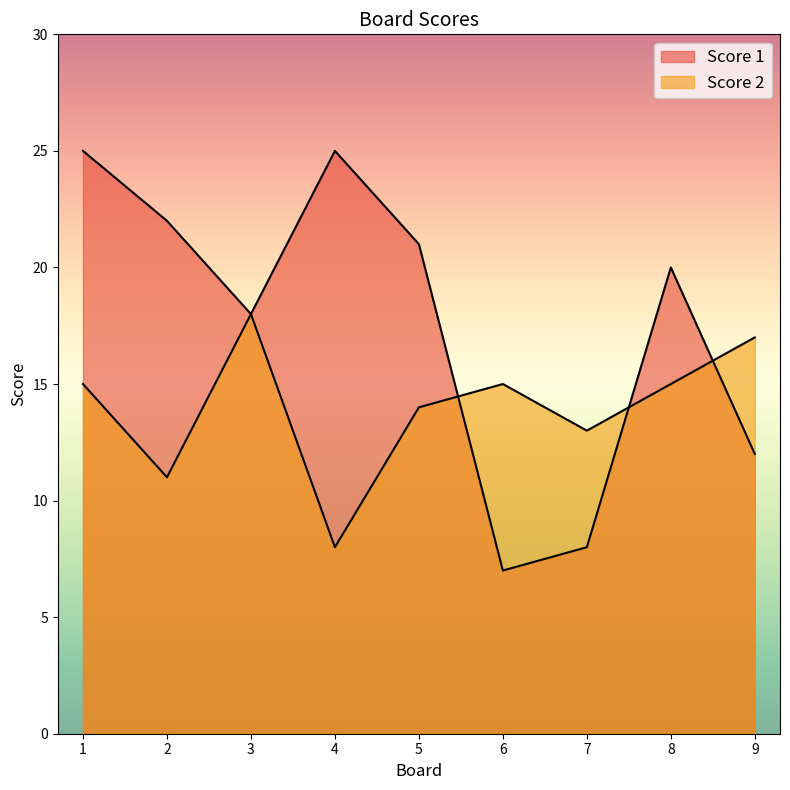

Read the Score 1 value at 2.

22